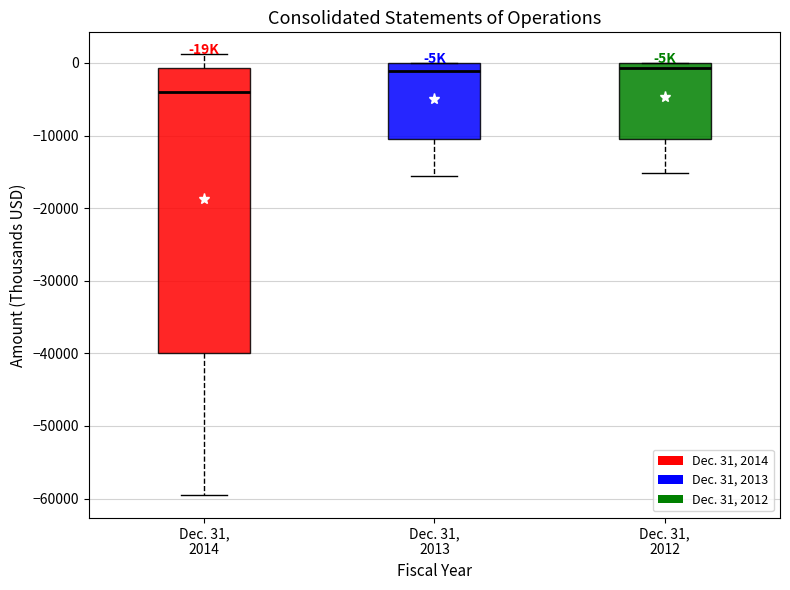

Which box's median line is the lowest?

Dec. 31, 2014